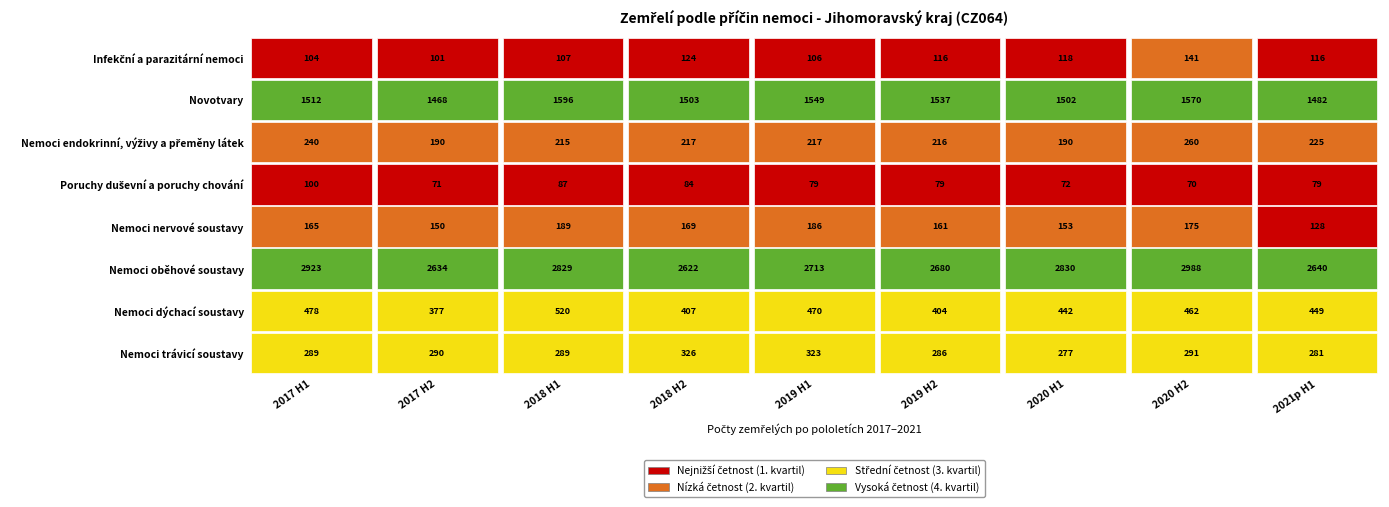

Reading left to right, extract all data points from this chart.

Infekční a parazitární nemoci: 0=104	1=101	2=107	3=124	4=106	5=116	6=118	7=141	8=116
Novotvary: 0=1512	1=1468	2=1596	3=1503	4=1549	5=1537	6=1502	7=1570	8=1482
Nemoci endokrinní, výživy a přeměny látek: 0=240	1=190	2=215	3=217	4=217	5=216	6=190	7=260	8=225
Poruchy duševní a poruchy chování: 0=100	1=71	2=87	3=84	4=79	5=79	6=72	7=70	8=79
Nemoci nervové soustavy: 0=165	1=150	2=189	3=169	4=186	5=161	6=153	7=175	8=128
Nemoci oběhové soustavy: 0=2923	1=2634	2=2829	3=2622	4=2713	5=2680	6=2830	7=2988	8=2640
Nemoci dýchací soustavy: 0=478	1=377	2=520	3=407	4=470	5=404	6=442	7=462	8=449
Nemoci trávicí soustavy: 0=289	1=290	2=289	3=326	4=323	5=286	6=277	7=291	8=281